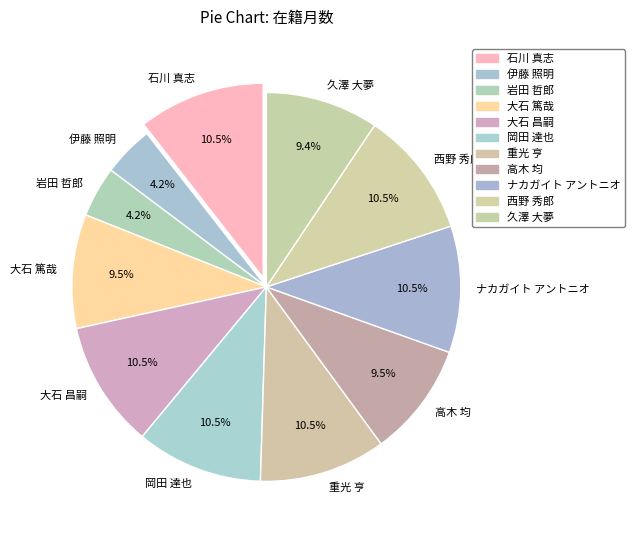

Between 高木 均 and 西野 秀郎, which is larger?

西野 秀郎